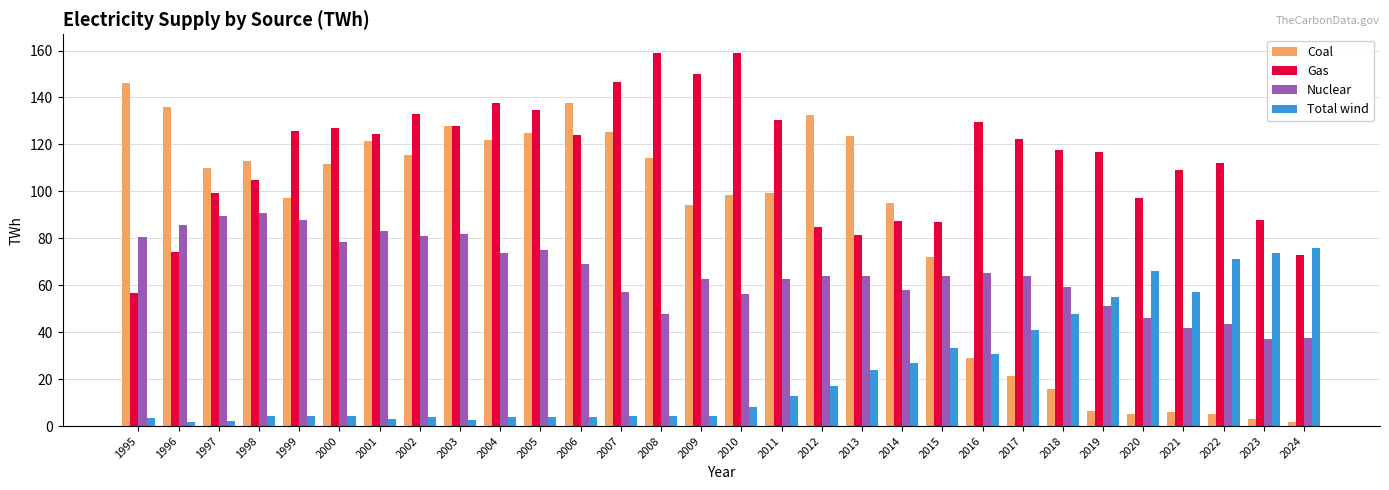

Rank the series by their maximum value, from highest to lowest.

Gas, Coal, Nuclear, Total wind